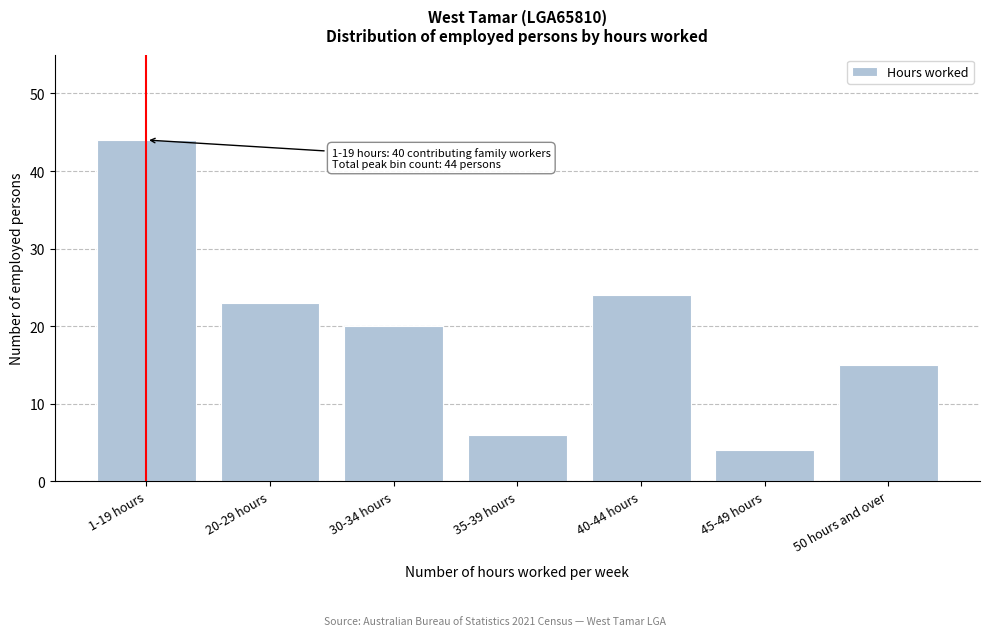

Reading left to right, transcribe all the data shown in this chart.

1-19 hours=44	20-29 hours=23	30-34 hours=20	35-39 hours=6	40-44 hours=24	45-49 hours=4	50 hours and over=15